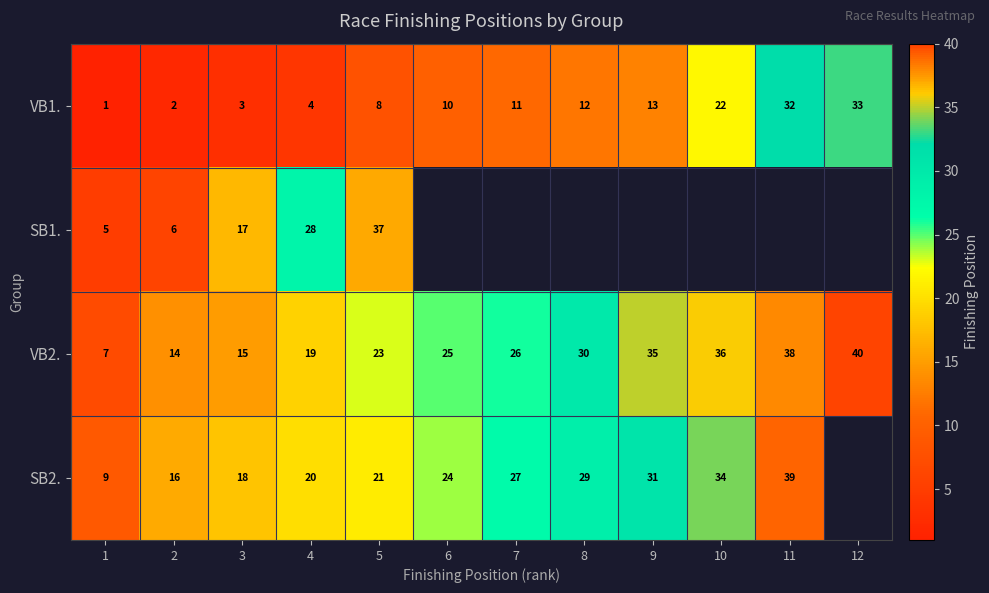

Between 10 and 9, which is larger?

10